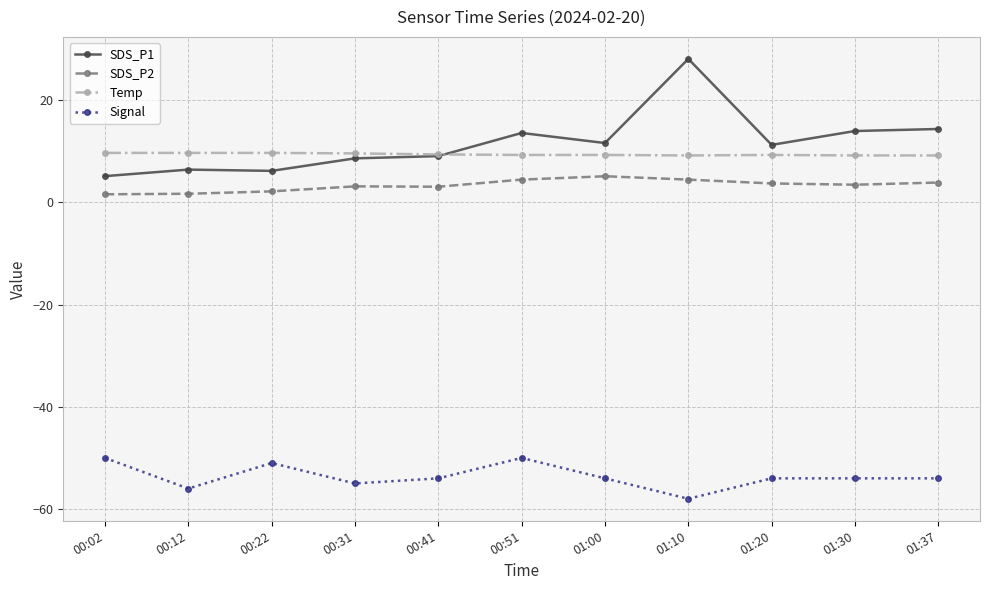

At which category does the chart reach its minimum across all series?

01:10